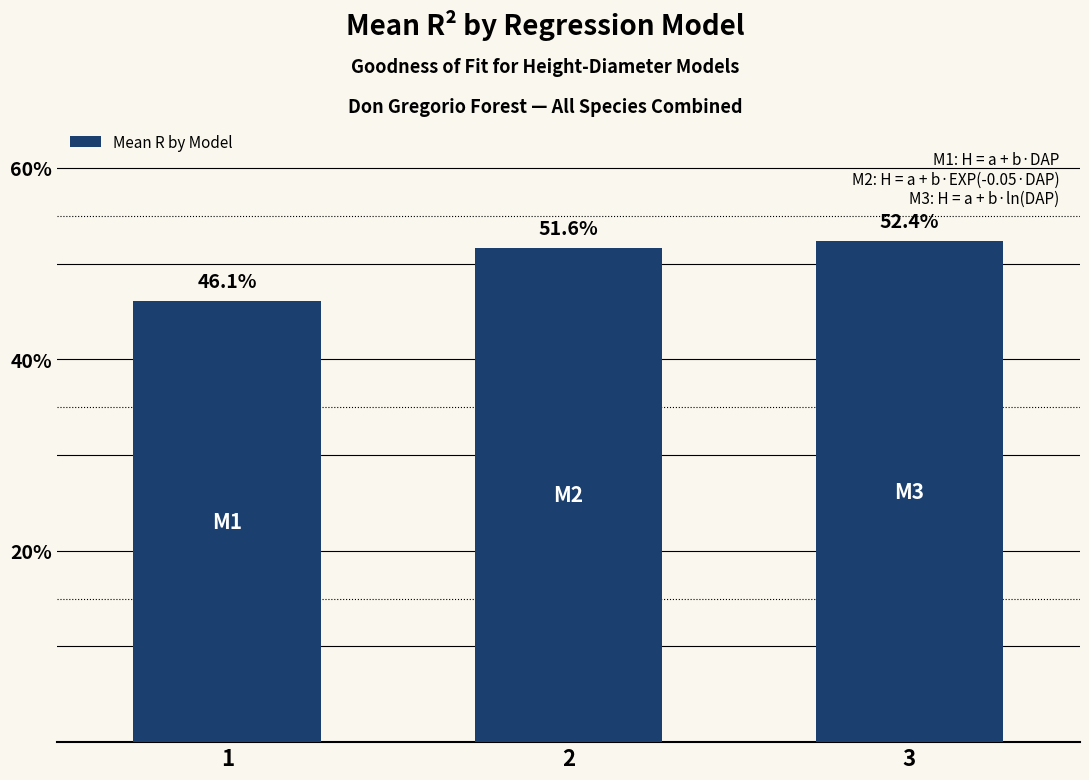

Reading right to left, list all the values displayed in this chart.

3=0.5	2=0.5	1=0.5